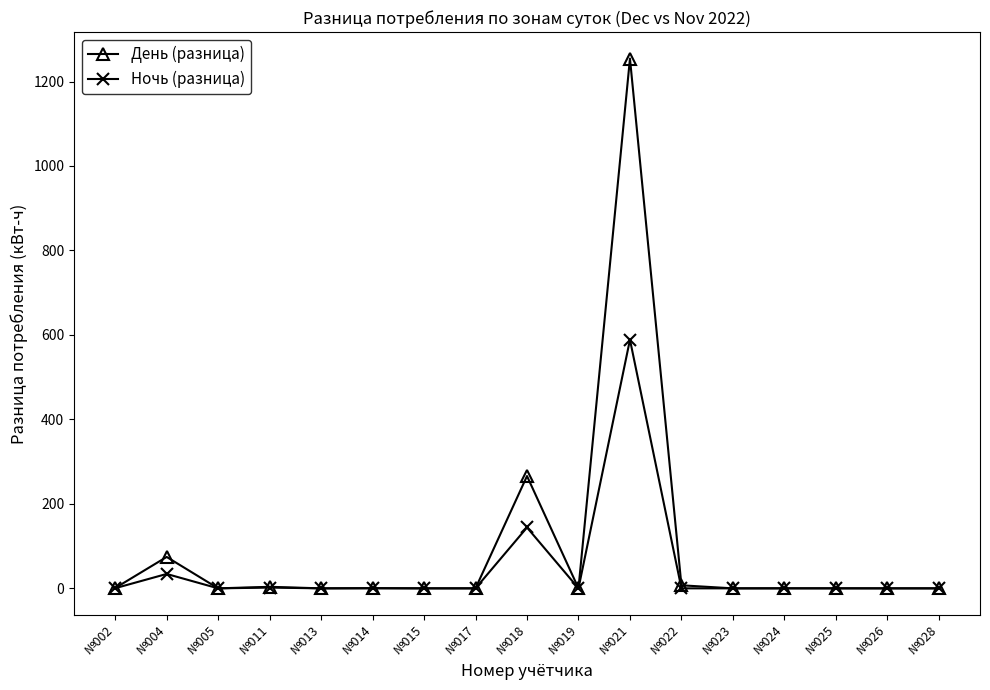

At which category does День (разница) reach its first local peak?

№004